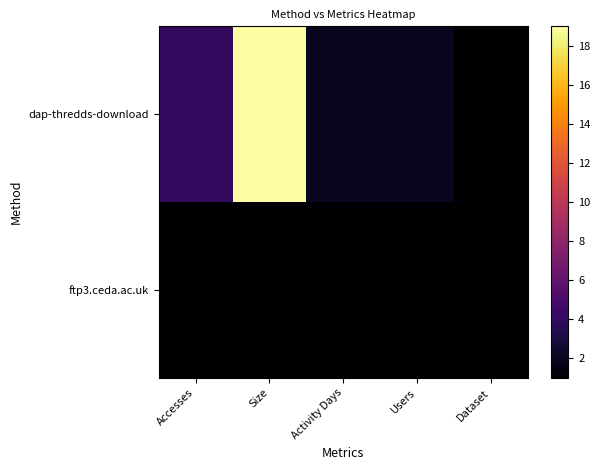

Reading right to left, what are all the values shown in this chart?

dap-thredds-download: Dataset=1	Users=2	Activity Days=2	Size=19	Accesses=4
ftp3.ceda.ac.uk: Dataset=1	Users=1	Activity Days=1	Size=1	Accesses=1